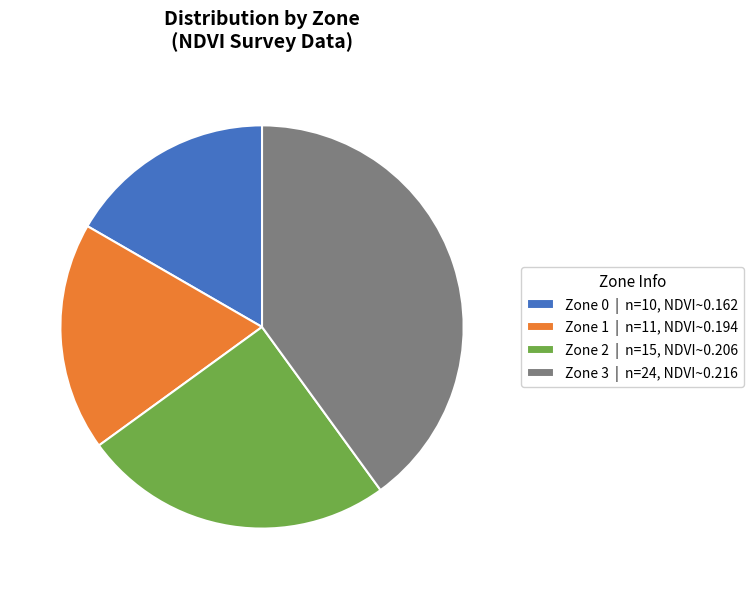

Do Zone 1 and Zone 0 together represent more than half of the pie?

No